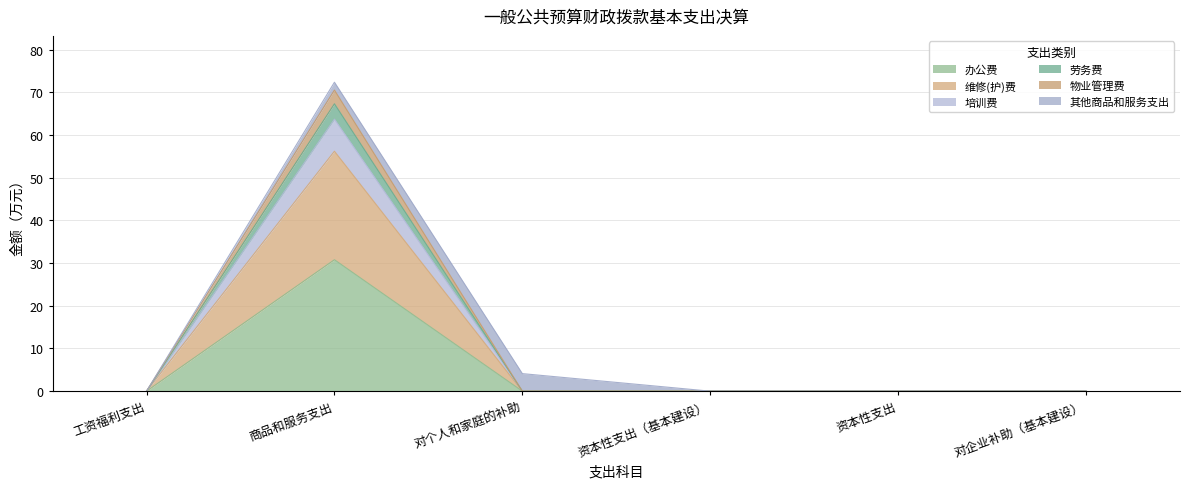

What is the highest value of the 办公费 series?

30.8